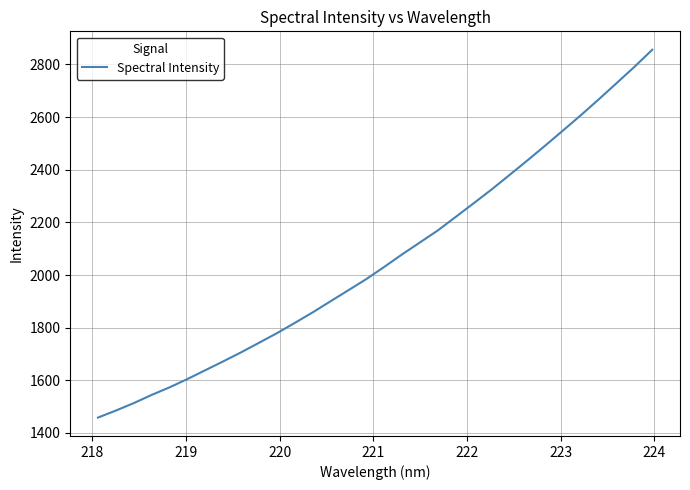

What is the maximum value shown in the chart?

2855.9